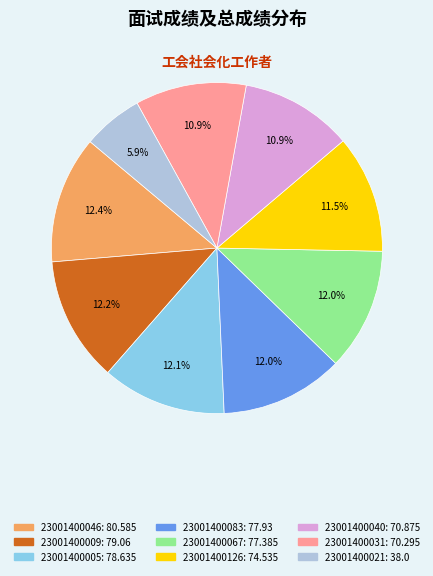

Is there a majority slice in this chart?

No